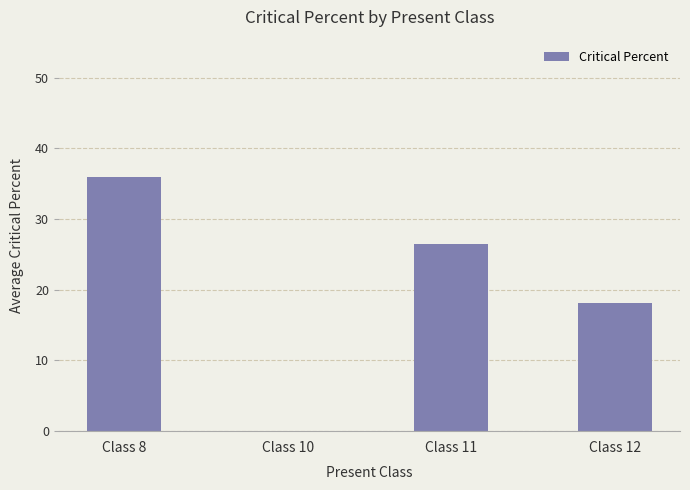

What is the sum of all values?

80.6